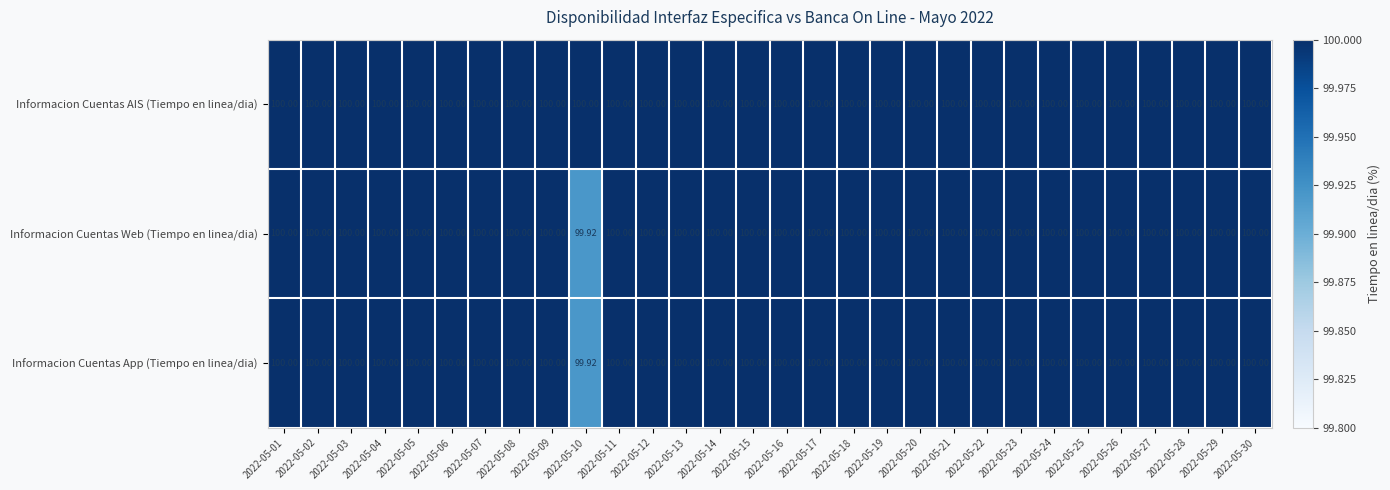

Which series has the largest total across all categories?

Informacion Cuentas AIS (Tiempo en linea/dia)